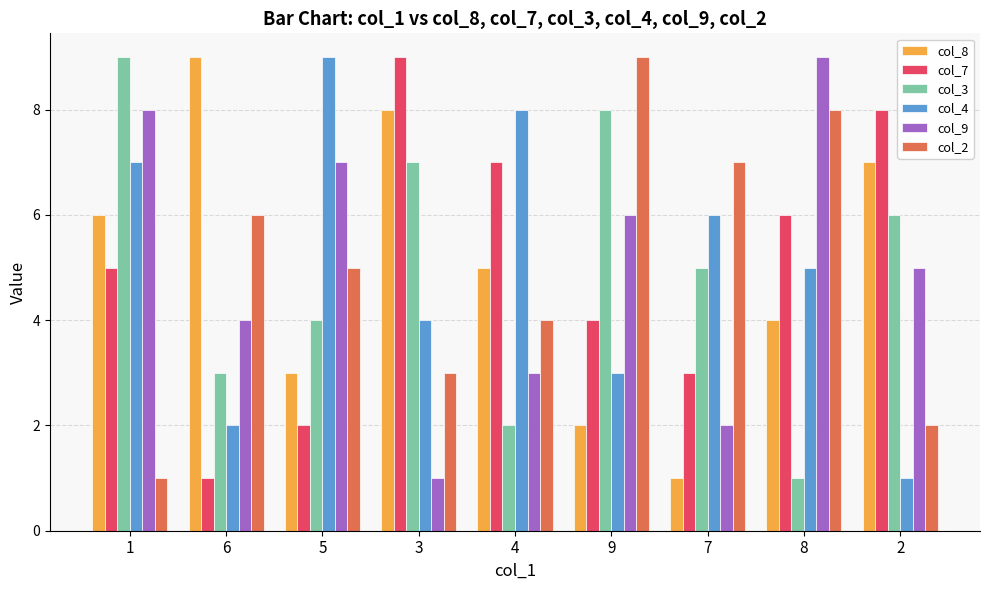

What is the difference between the highest and lowest values at 8?

8